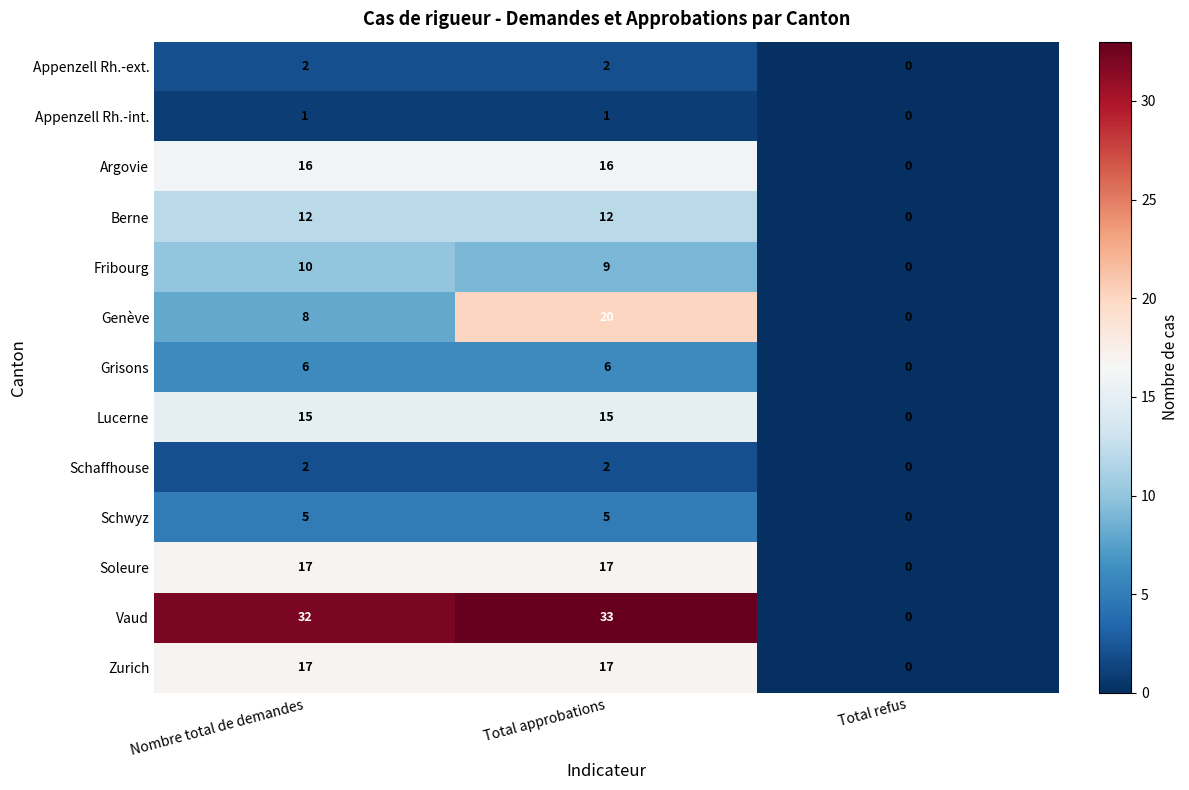

At how many categories does at least one series exceed 20?

2